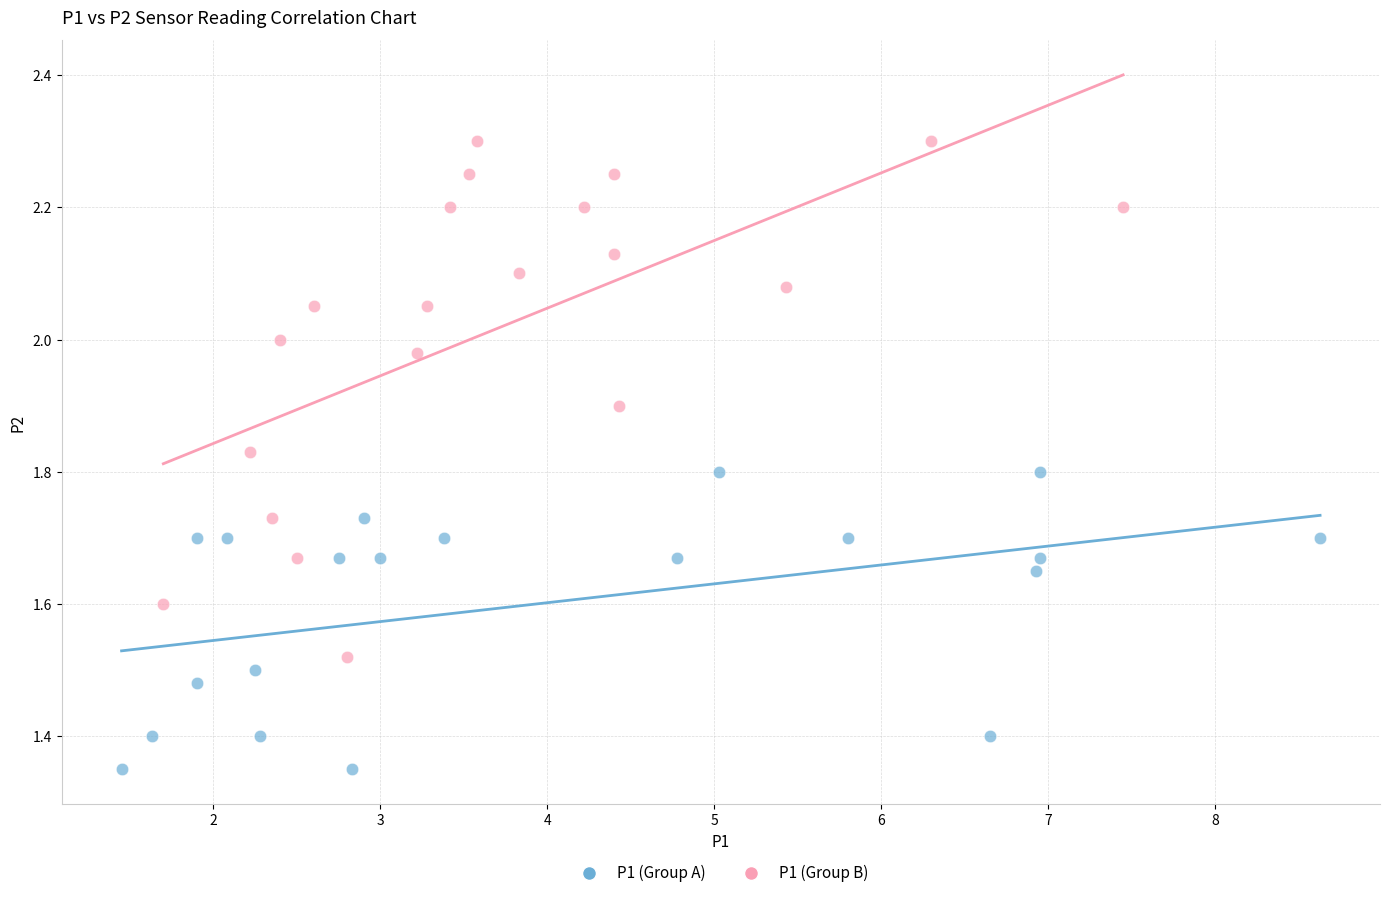

Which series contains the highest Y value?

P1 (Group B)